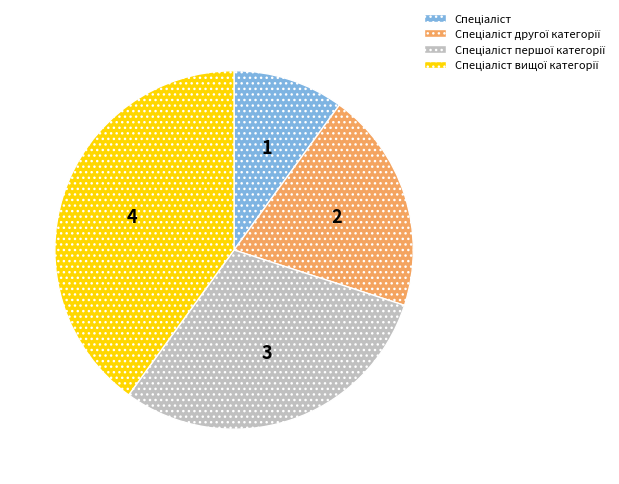

Is there a majority slice in this chart?

No